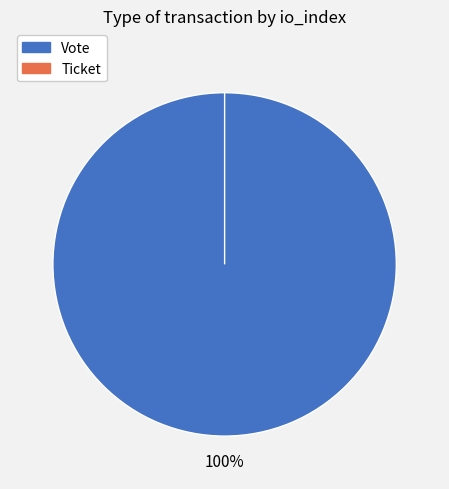

How many segments does this pie chart have?

2